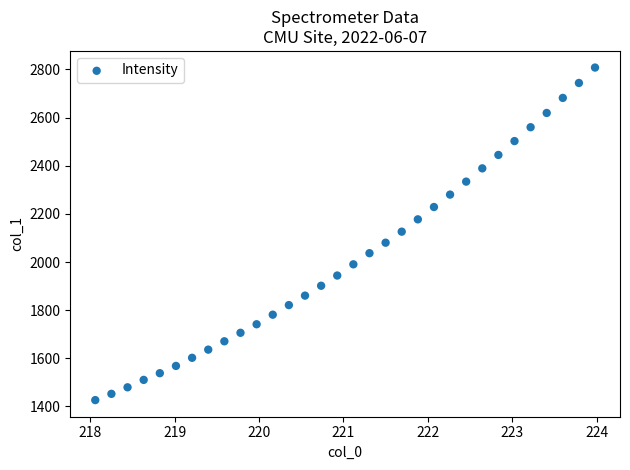

What is the range of X values (max minus min)?

5.9